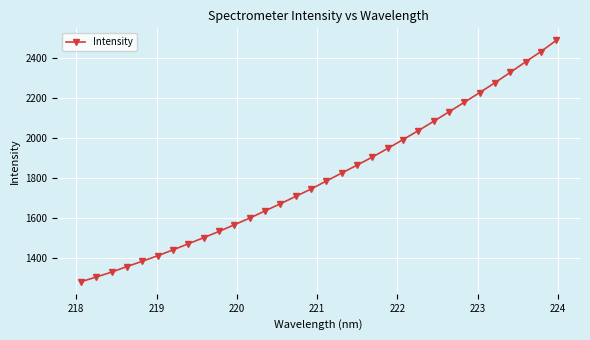

Is this an area chart (filled region under the line)?

No